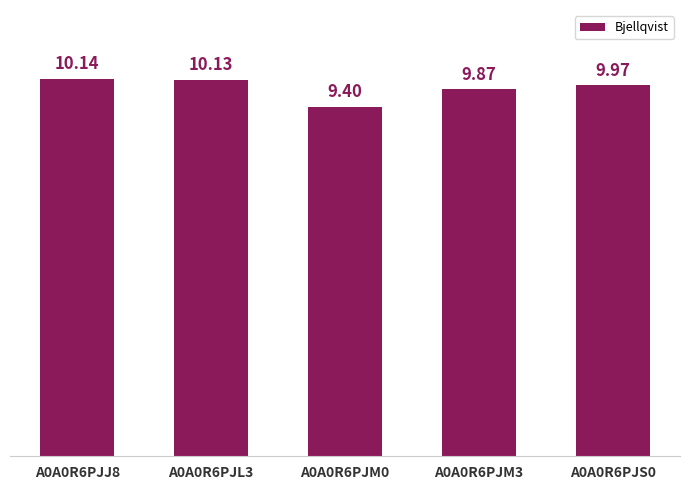

How many series are shown in this chart?

1